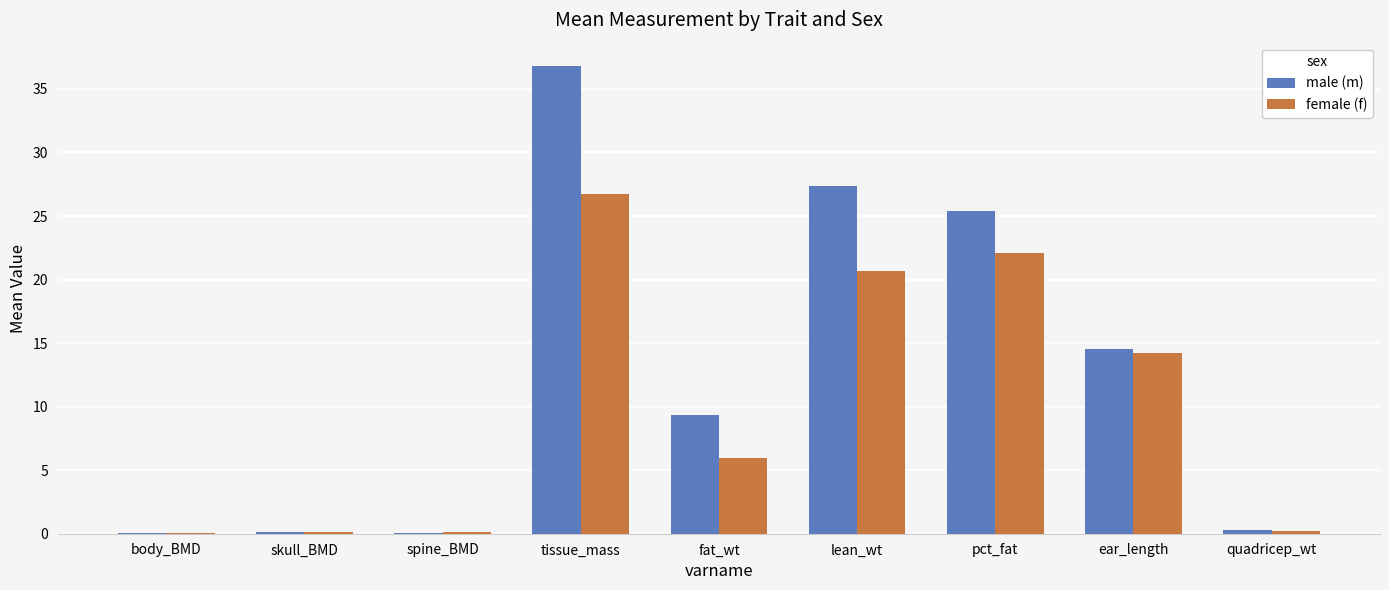

Which series changed the most between skull_BMD and ear_length?

male (m)